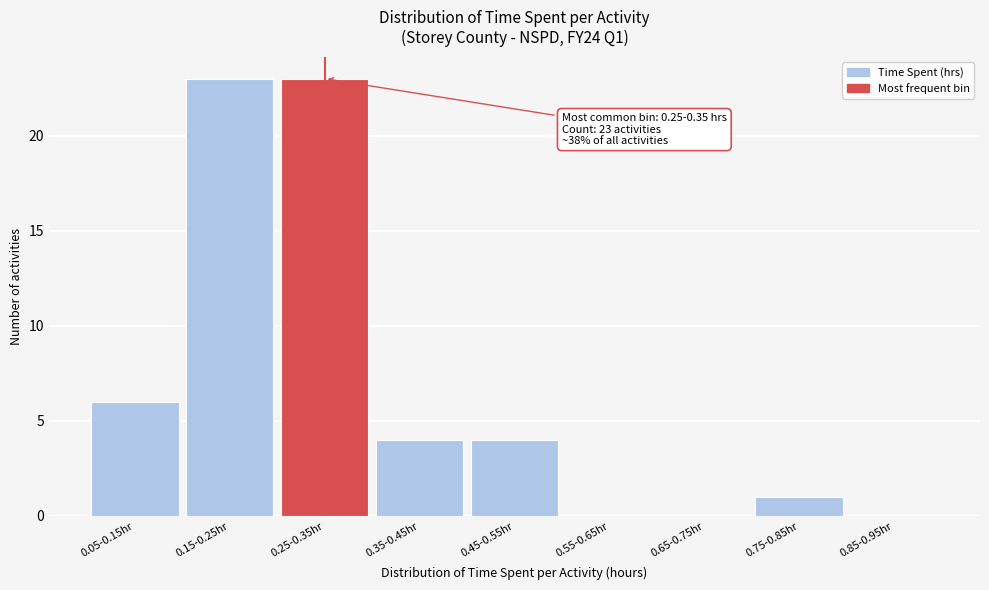

Reading left to right, what are all the values shown in this chart?

0.05-0.15hr=6	0.15-0.25hr=23	0.25-0.35hr=23	0.35-0.45hr=4	0.45-0.55hr=4	0.55-0.65hr=0	0.65-0.75hr=0	0.75-0.85hr=1	0.85-0.95hr=0